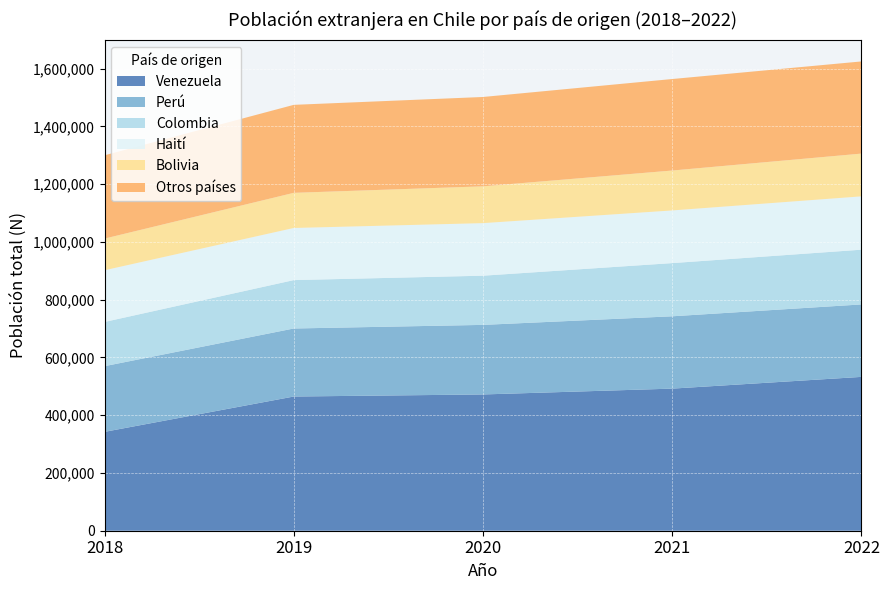

Reading right to left, transcribe all the data shown in this chart.

Venezuela: 532715	492061	471871	464717	342355
Perú: 250908	250485	240928	235580	227480
Colombia: 189524	184127	170304	167534	153076
Haití: 184721	182426	182039	180537	179091
Bolivia: 148059	138184	127430	121652	109576
Otros países: 319147	316877	309423	304710	288427